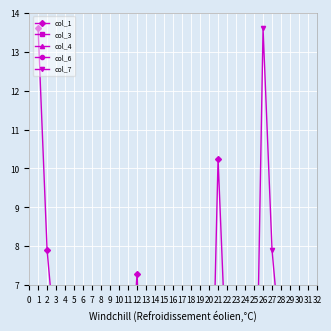

What is the difference between the maximum and minimum values in the col_6 series?

4.5